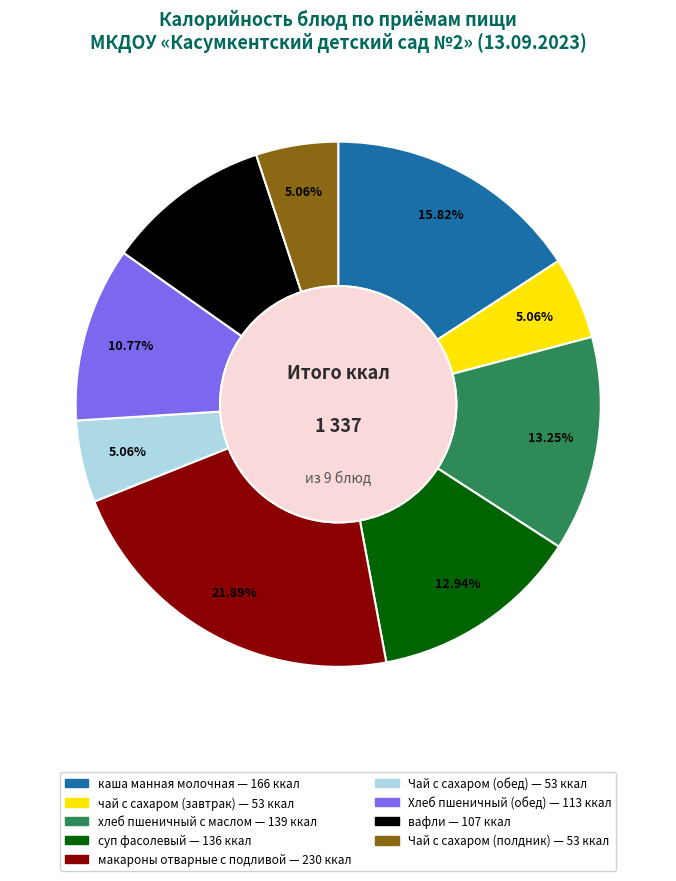

Does any single category account for the majority?

No